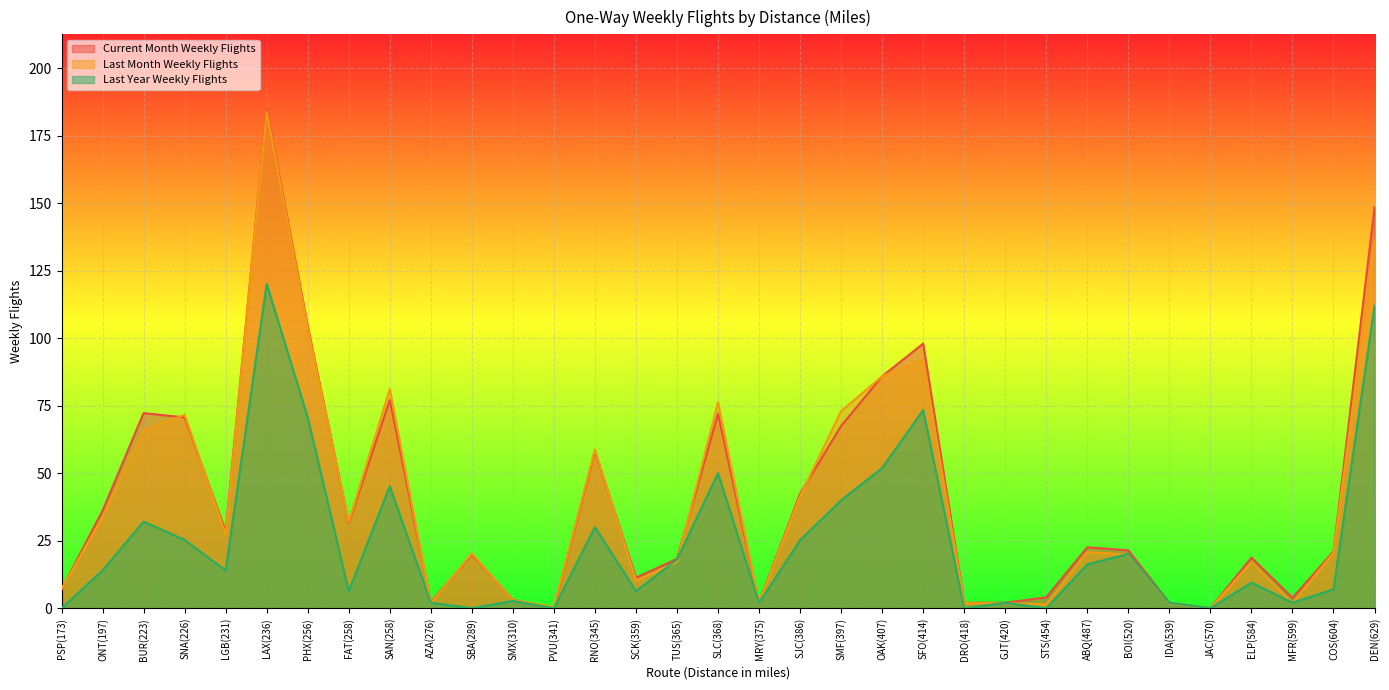

What is the difference between the maximum and minimum values in the Last Month Weekly Flights series?

183.9